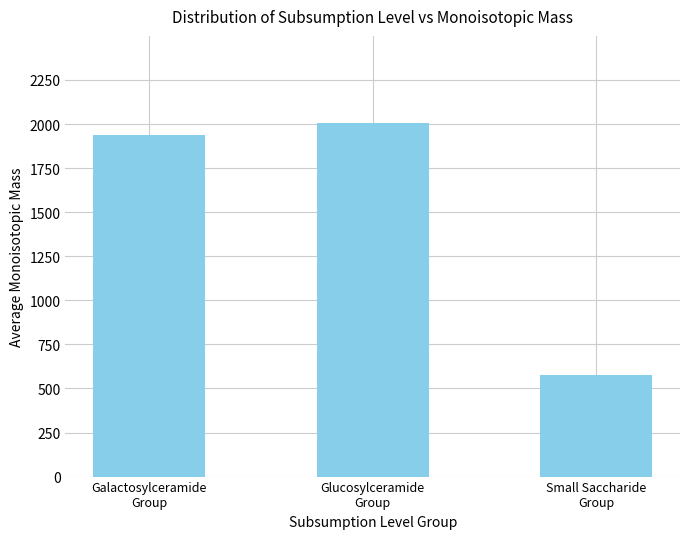

Which has a higher value, Small Saccharide
Group or Glucosylceramide
Group?

Glucosylceramide
Group